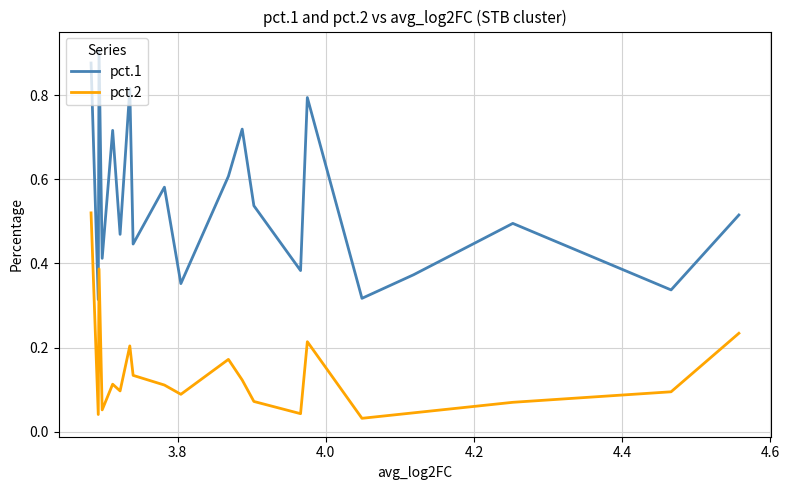

True or false: pct.1 has more than 0 interior local peaks.

True